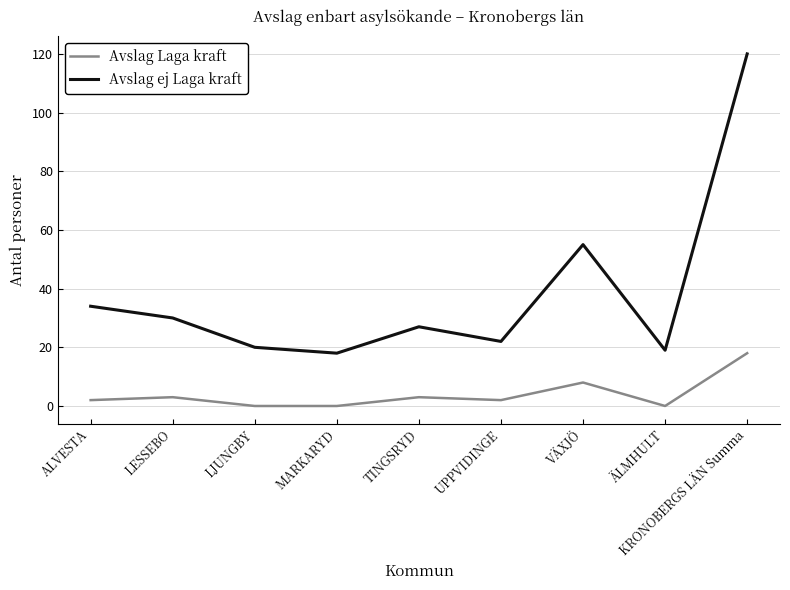

What is the difference between the Avslag Laga kraft values at LESSEBO and ÄLMHULT?

3